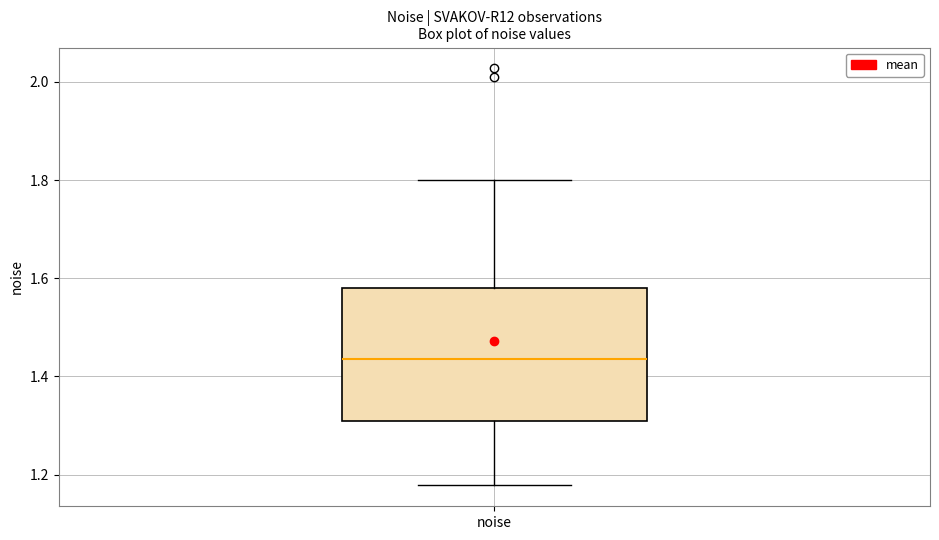

Transcribe this box plot: give where the median line is, the range the box spans, and where the two whiskers end, as read against the y-axis. The values are not printed on the chart, so give them approximately, as read against the axis.

median 1.44, box 1.30 to 1.58, whiskers 1.18 to 1.80